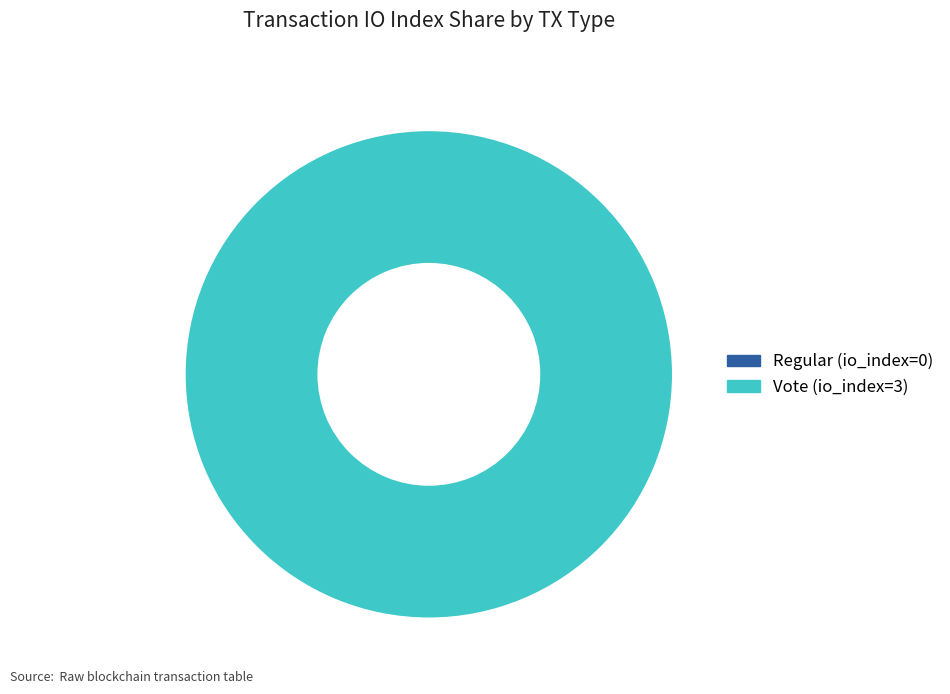

What is the total percentage of Vote (io_index=3) and Regular (io_index=0)?

100.0%